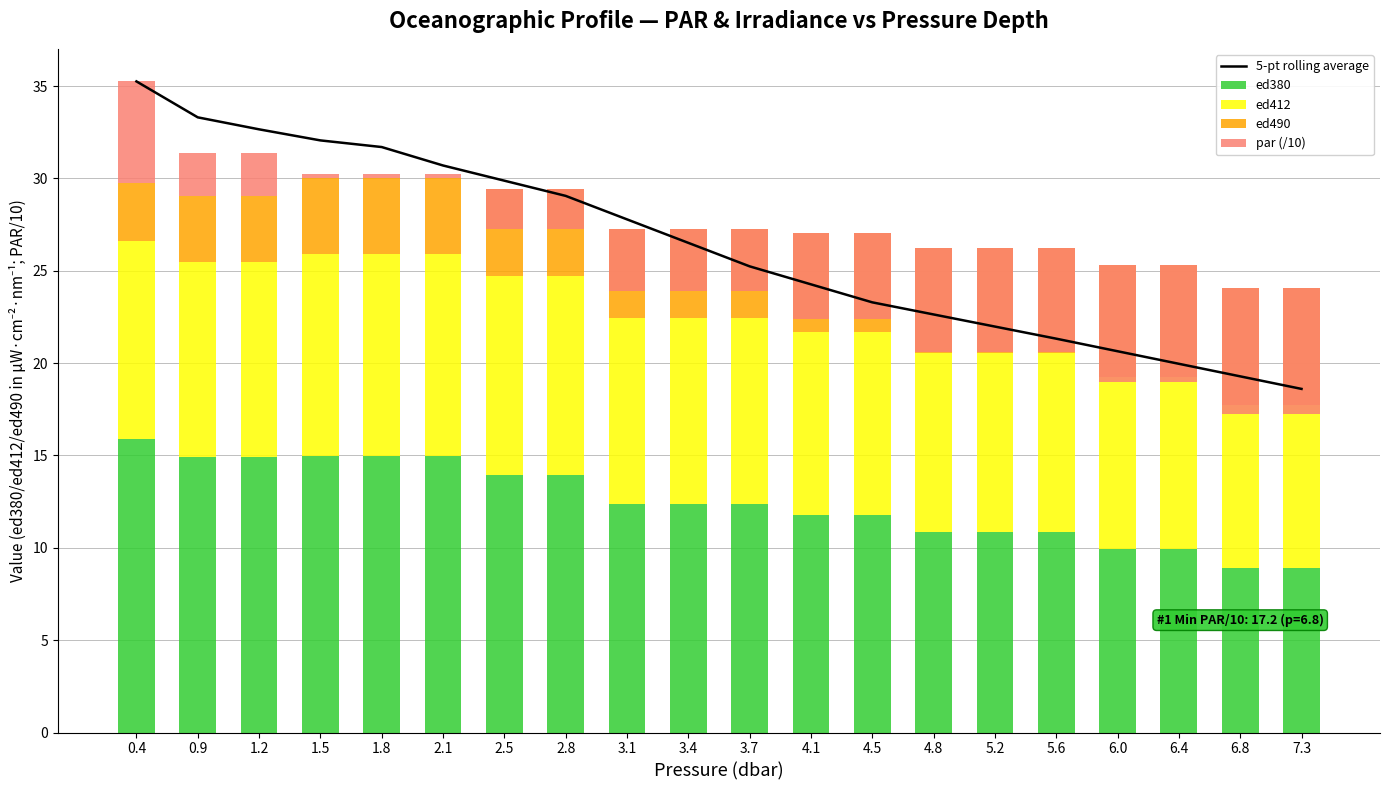

Are the bars horizontal?

No